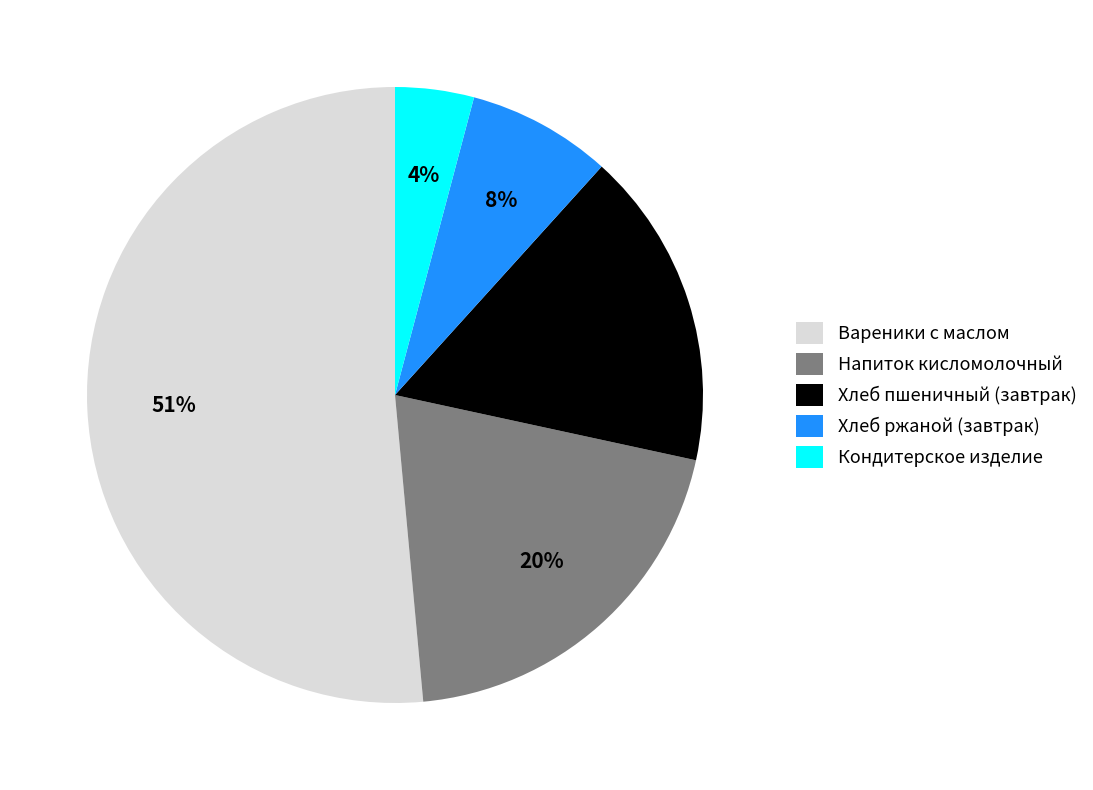

What percentage is the Вареники с маслом slice, to the nearest percent?

51%